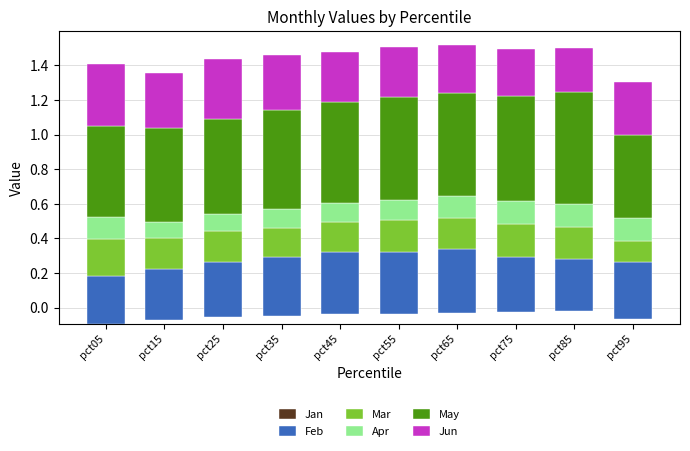

How many bars are there in each group?

6